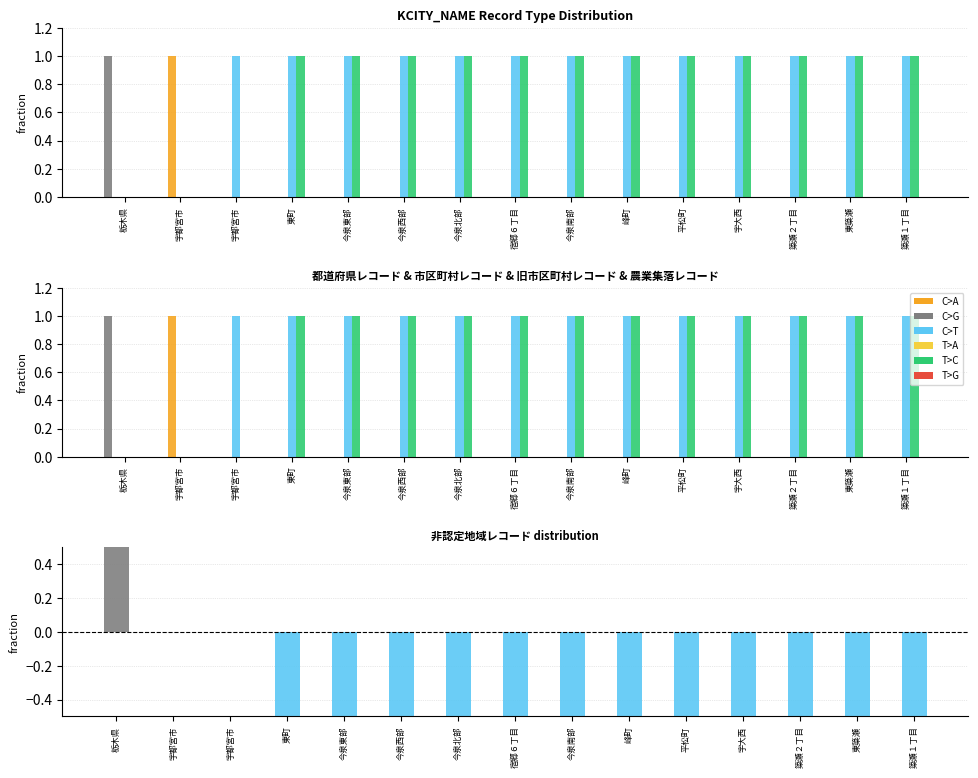

What is the value of the 市区町村レコード bar at the 2nd from the left?

1